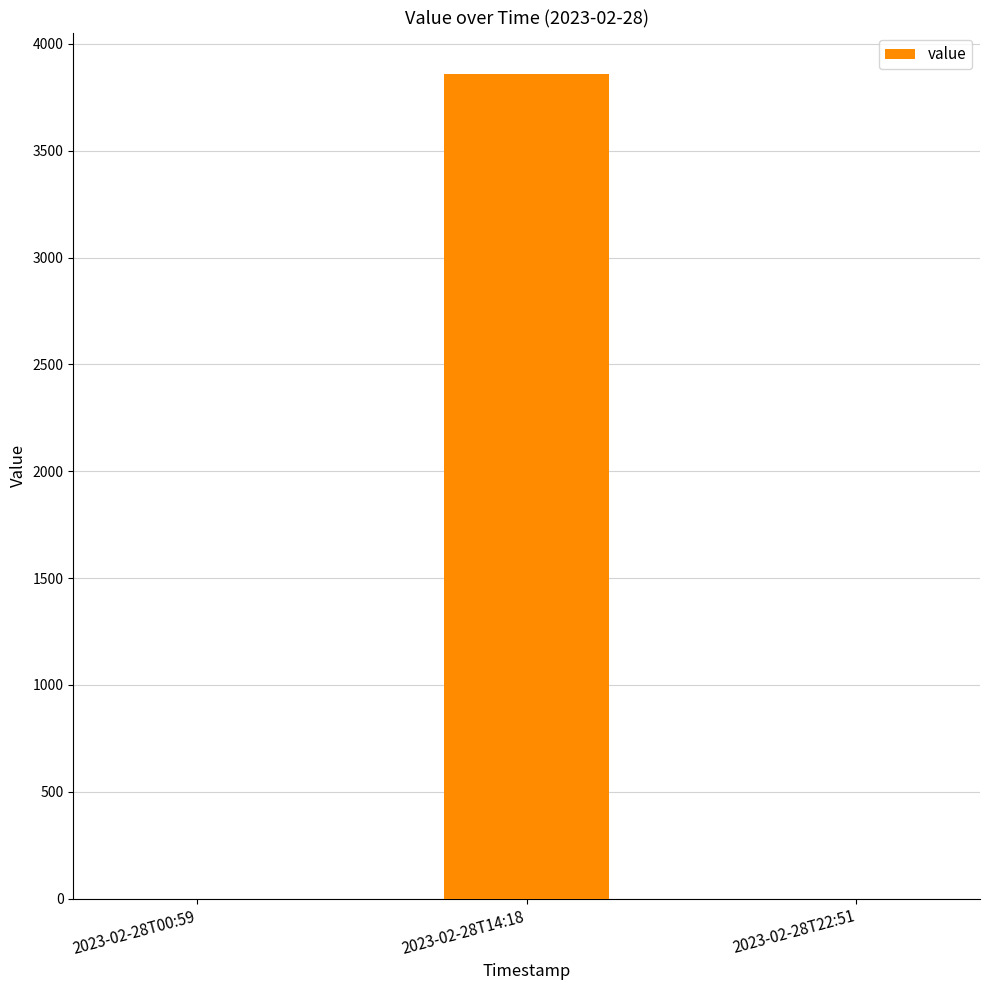

The value at 2023-02-28T00:59 is 0. True or false?

True